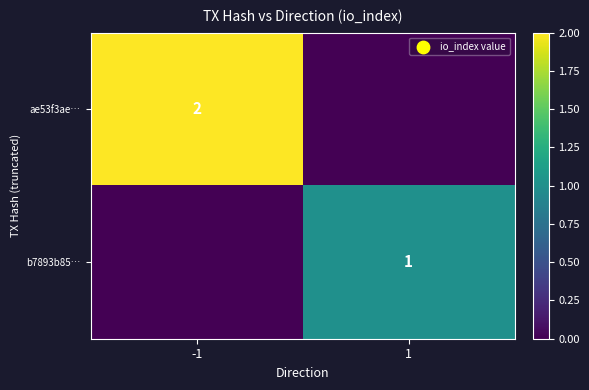

True or false: ae53f3ae… has a value of 2 at -1.

True